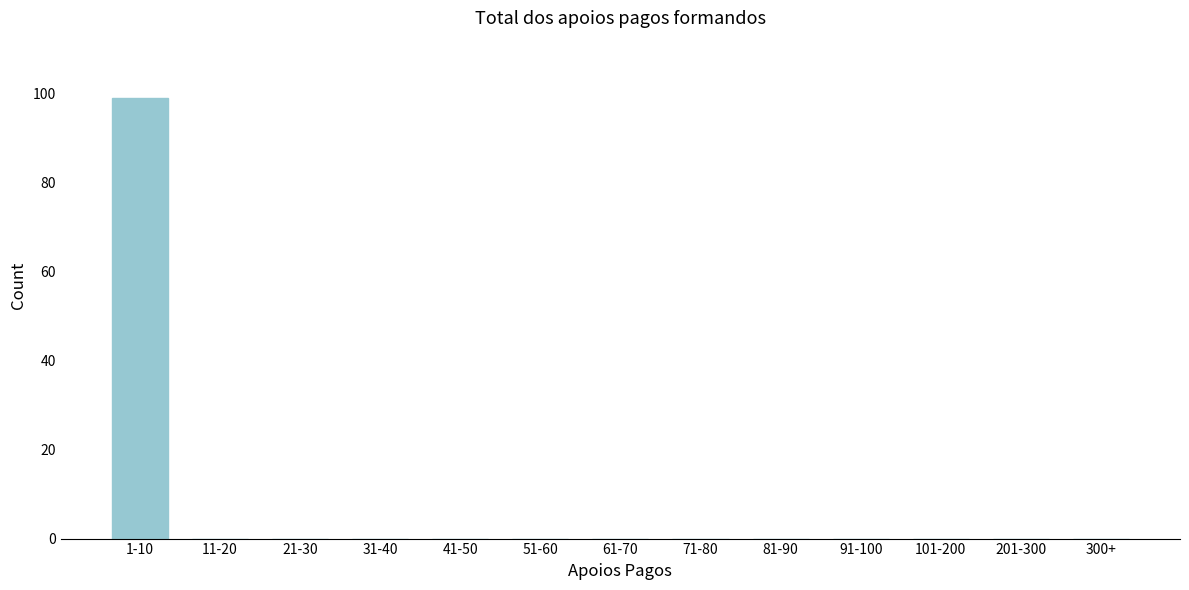

Reading right to left, list all the values displayed in this chart.

300+=0	201-300=0	101-200=0	91-100=0	81-90=0	71-80=0	61-70=0	51-60=0	41-50=0	31-40=0	21-30=0	11-20=0	1-10=99